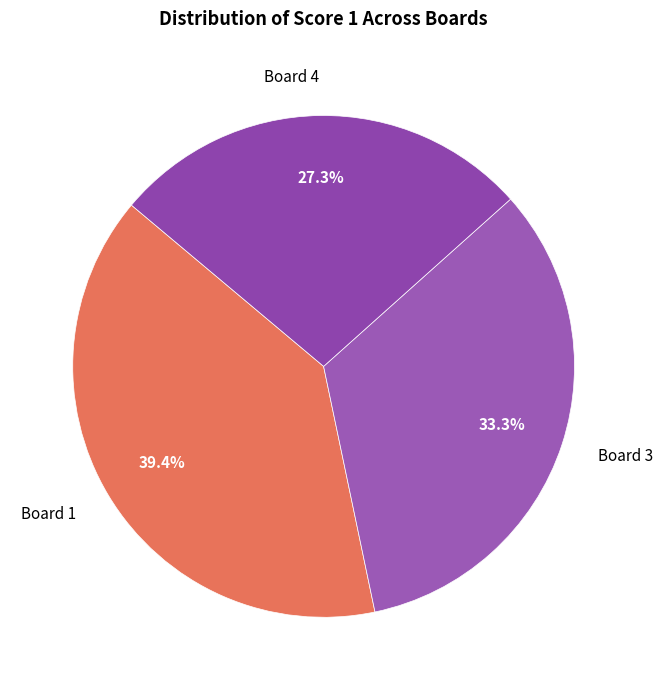

To the nearest percent, what is the average slice percentage?

33%